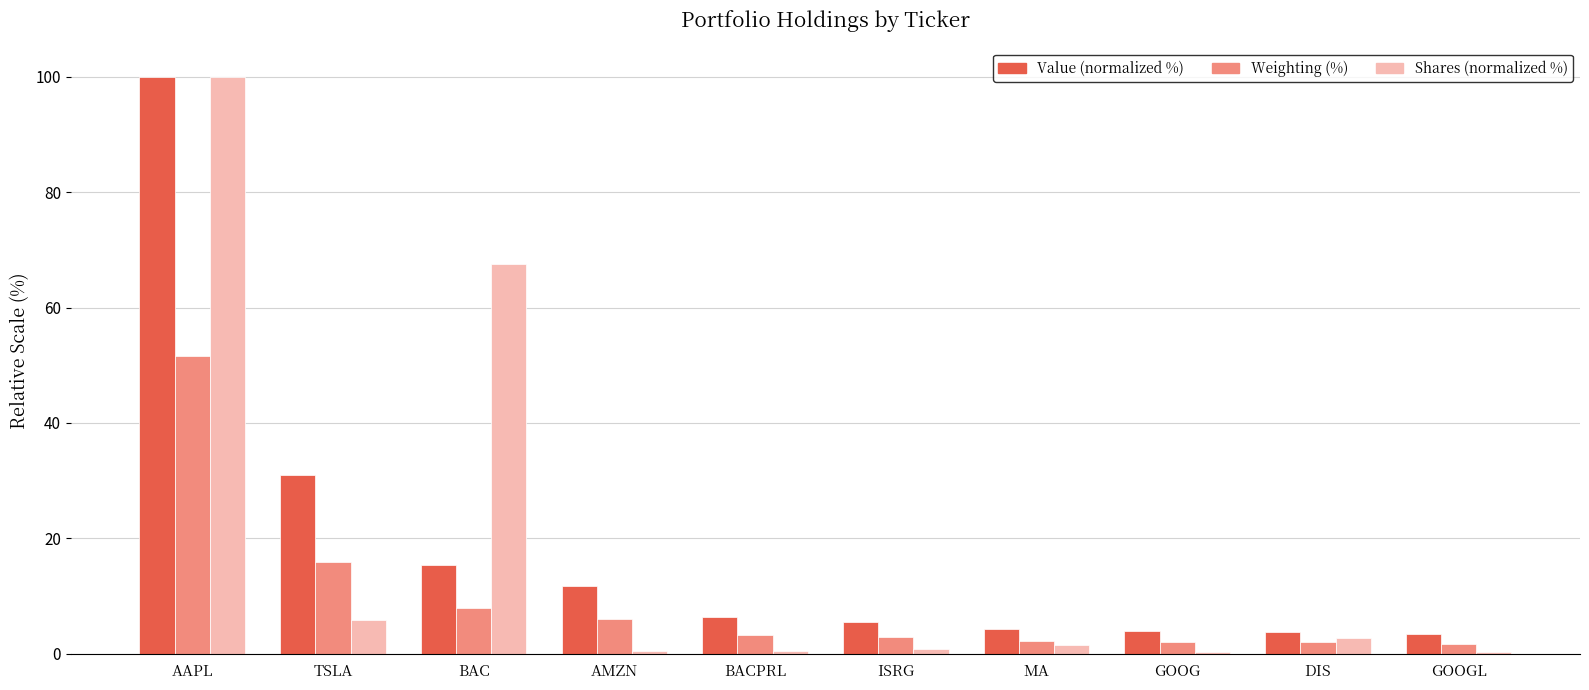

What value does the Weighting (%) series have at TSLA?

16.0